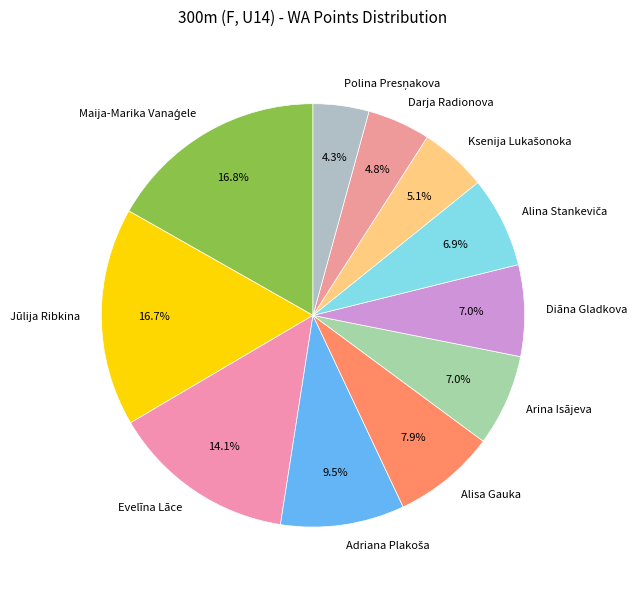

Between Diāna Gladkova and Darja Radionova, which is larger?

Diāna Gladkova